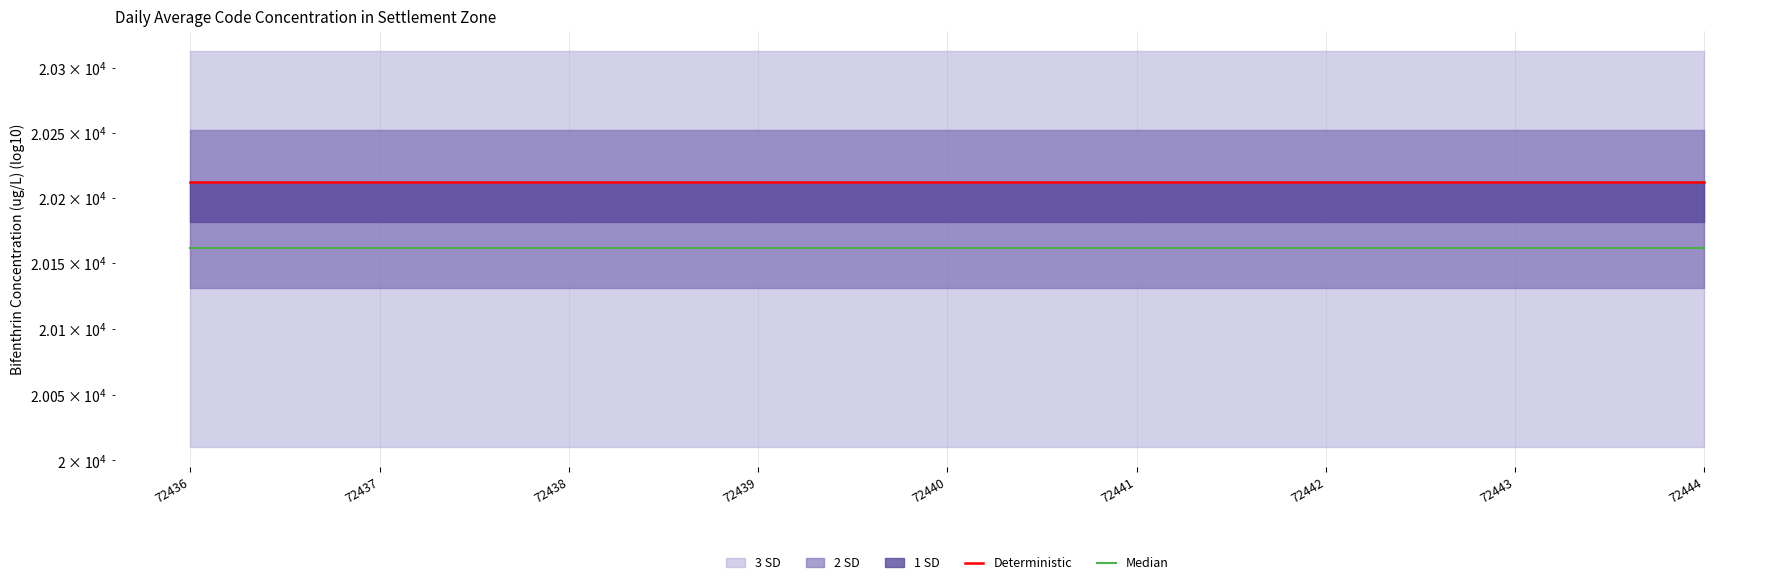

The Deterministic series shows 29540.5 at 72441. True or false?

False